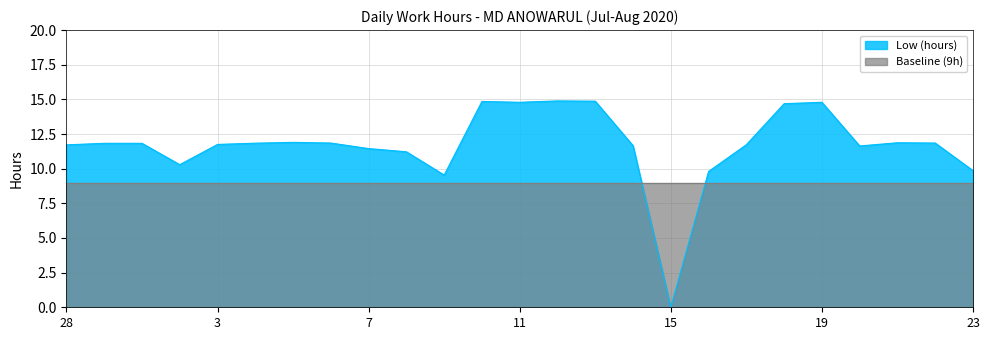

Where is the data nearest to the value 7?

9